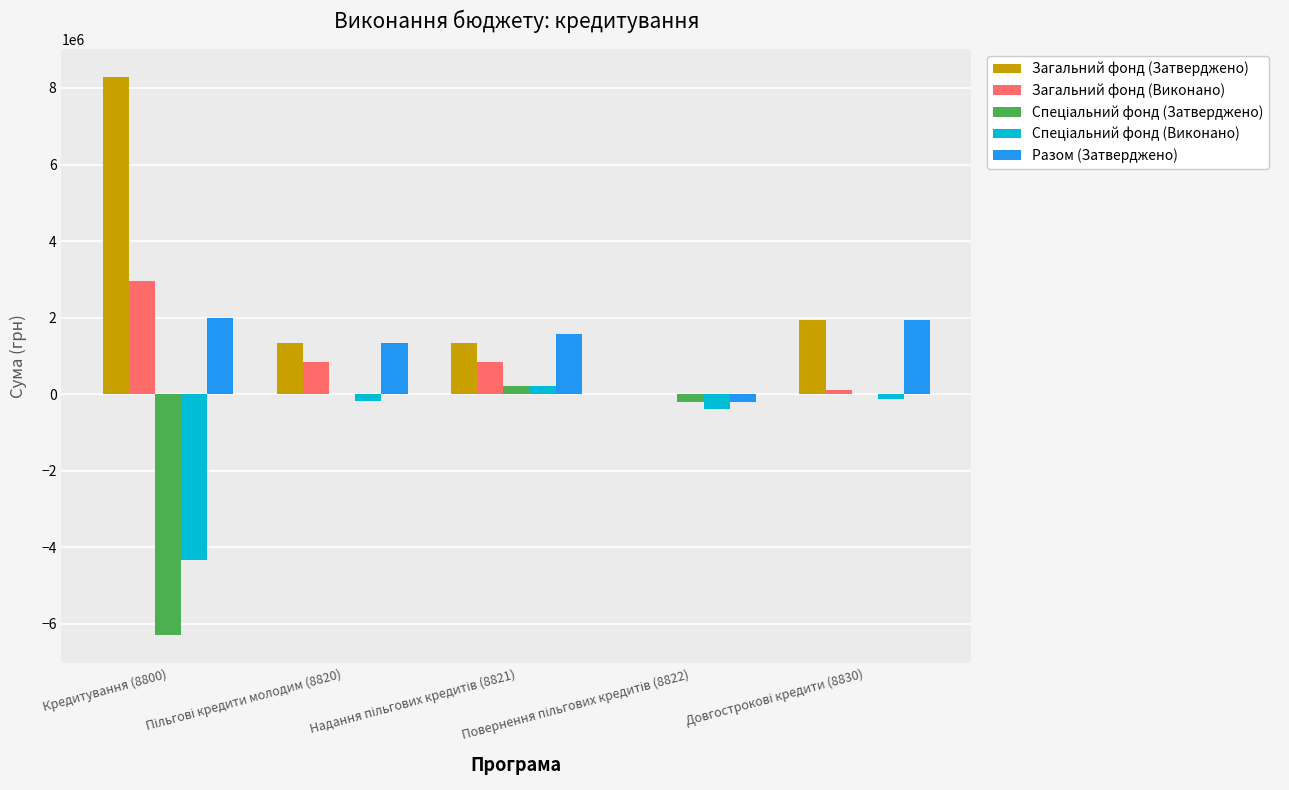

How many categories are shown in the chart?

5